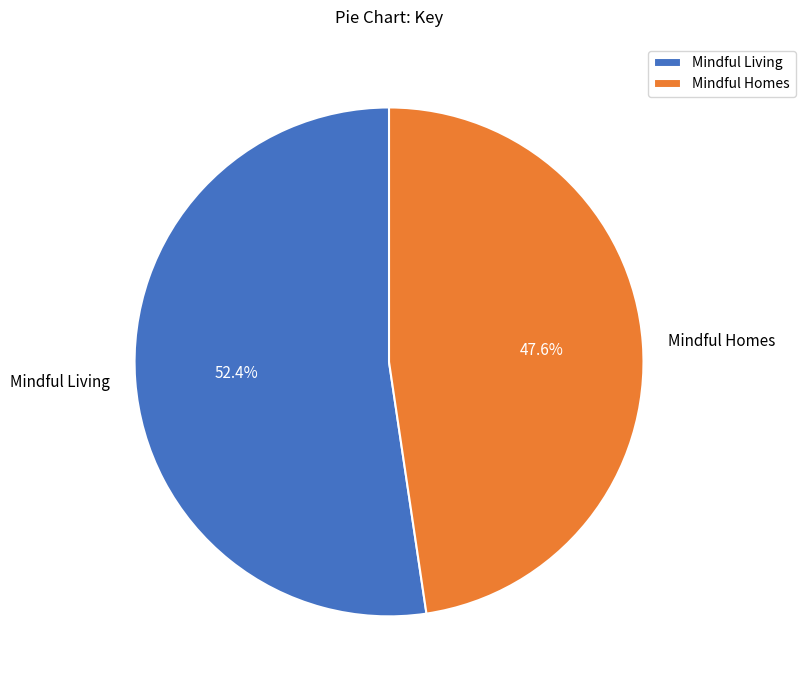

Rank the categories by value from highest to lowest.

Mindful Living, Mindful Homes